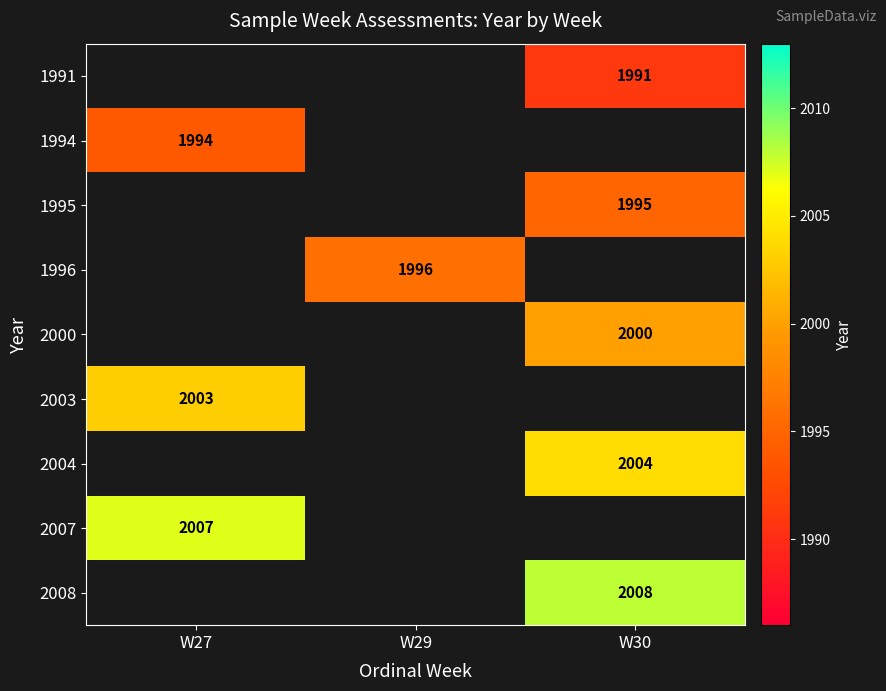

The 1994 series shows 1994 at W27. True or false?

True